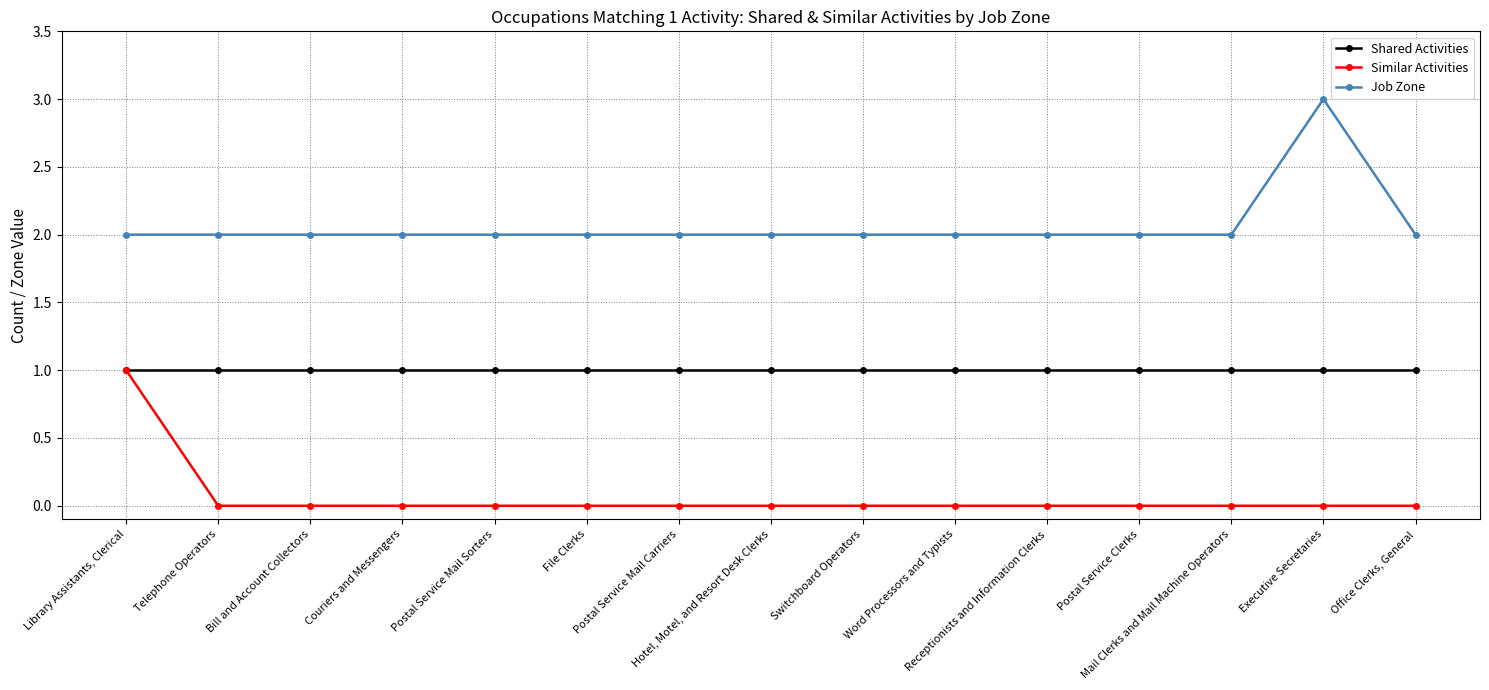

The Similar Activities series shows 0 at Postal Service Clerks. True or false?

True